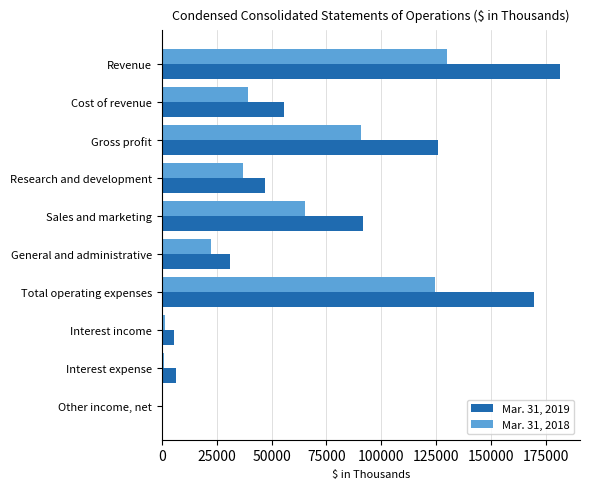

What is the total value across all series at Research and development?

83876